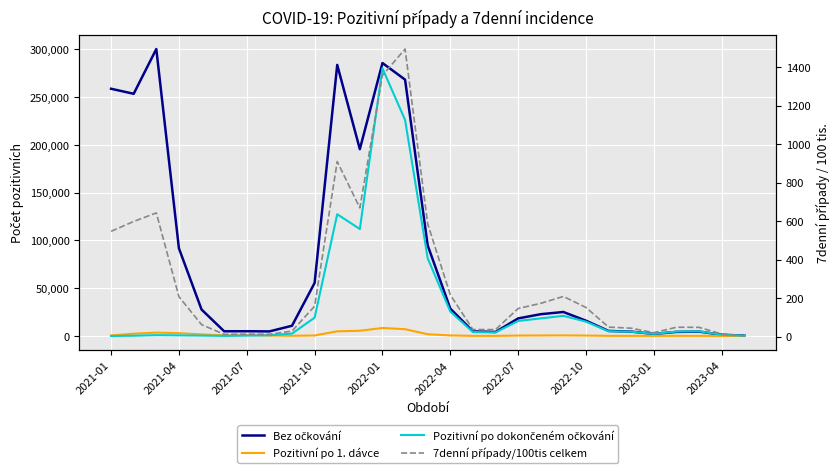

Where is 7denní případy/100tis celkem nearest to the value 748?

11